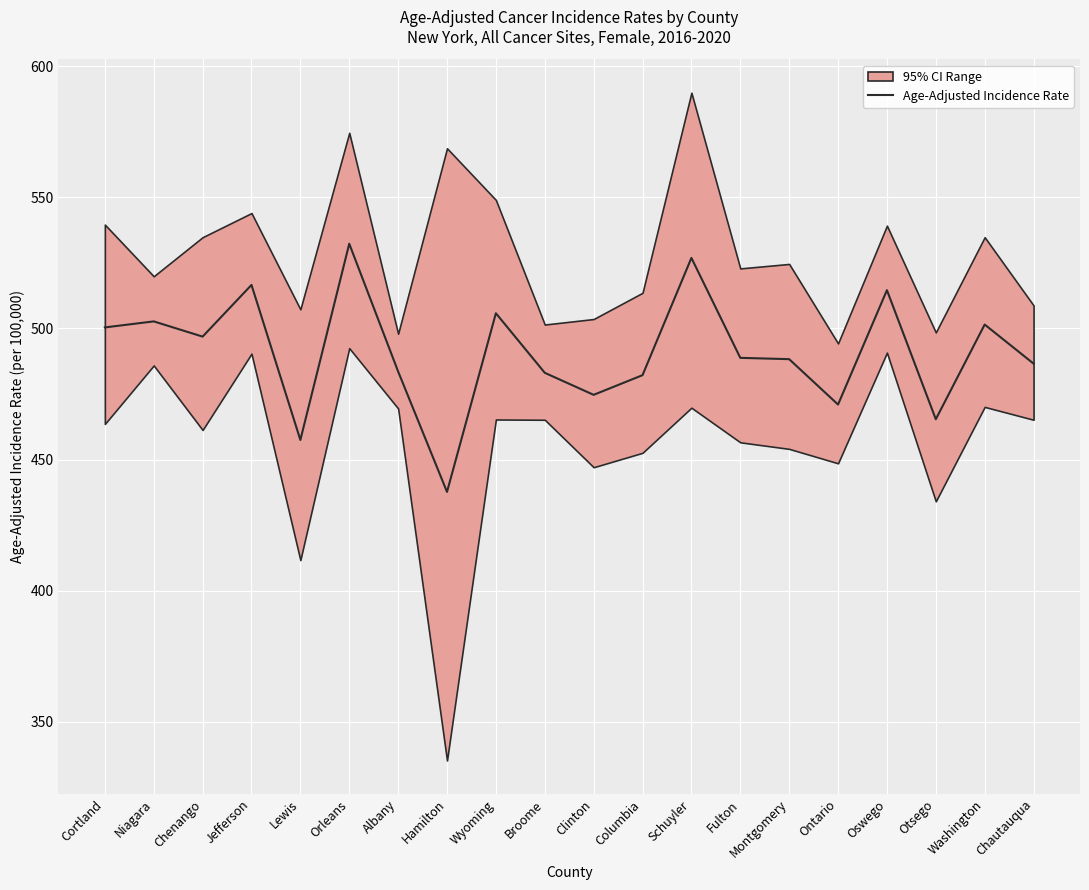

List the labels in order of value, largest first.

Orleans, Schuyler, Jefferson, Oswego, Wyoming, Niagara, Washington, Cortland, Chenango, Fulton, Montgomery, Chautauqua, Albany, Broome, Columbia, Clinton, Ontario, Otsego, Lewis, Hamilton